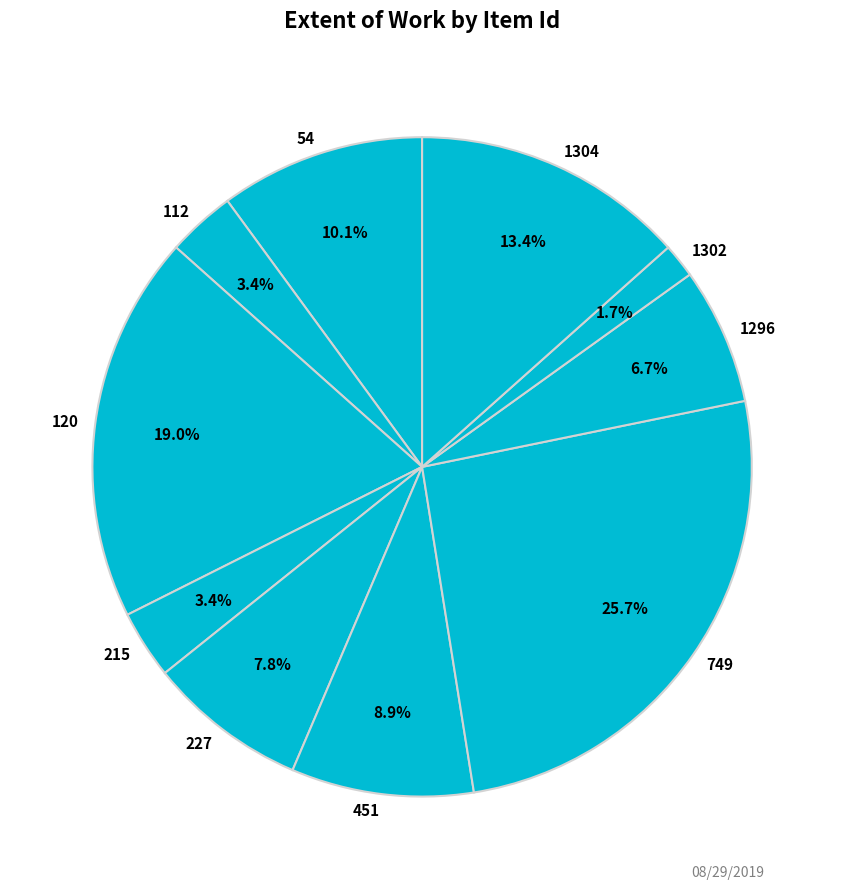

What percentage is NOT represented by 54?

89.9%